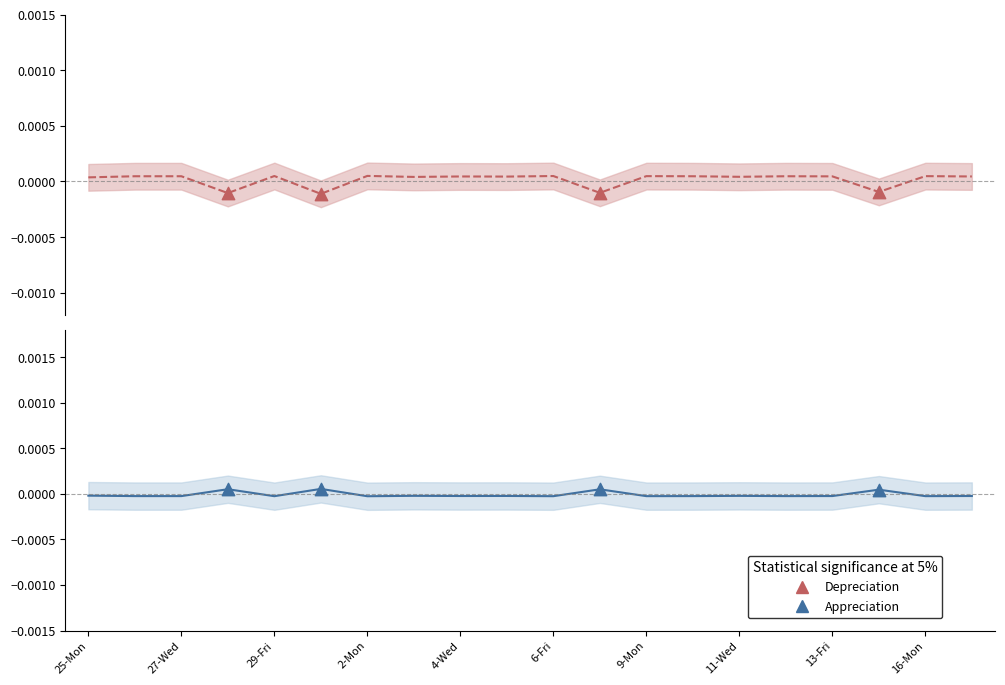

Which series has the widest spread of Y values?

Depreciation